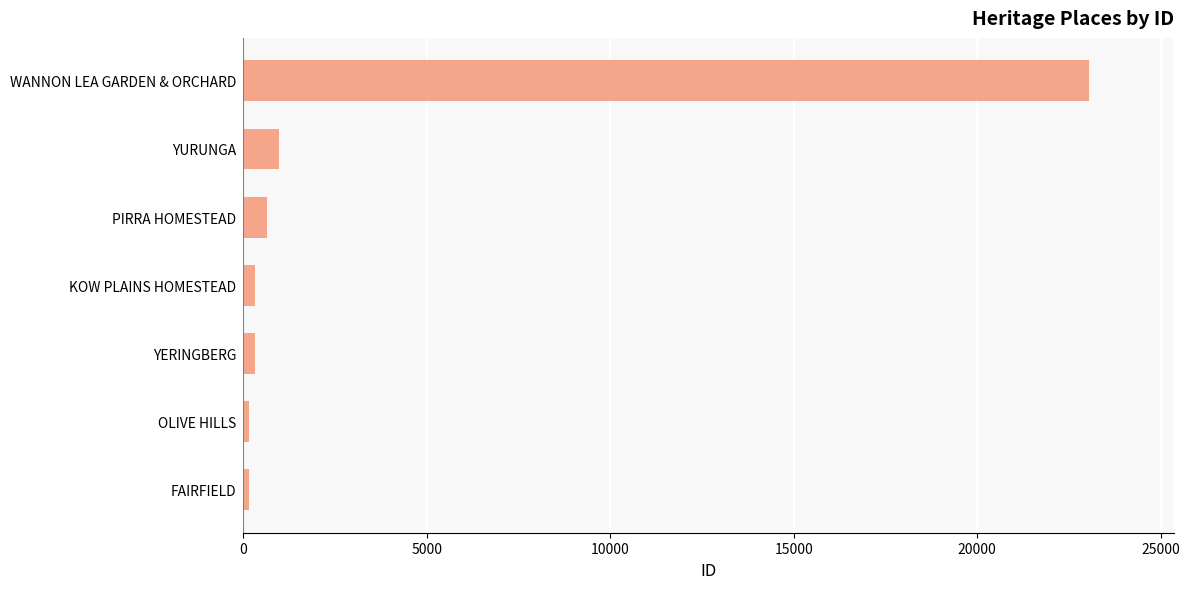

Which label corresponds to the largest value in the chart?

WANNON LEA GARDEN & ORCHARD